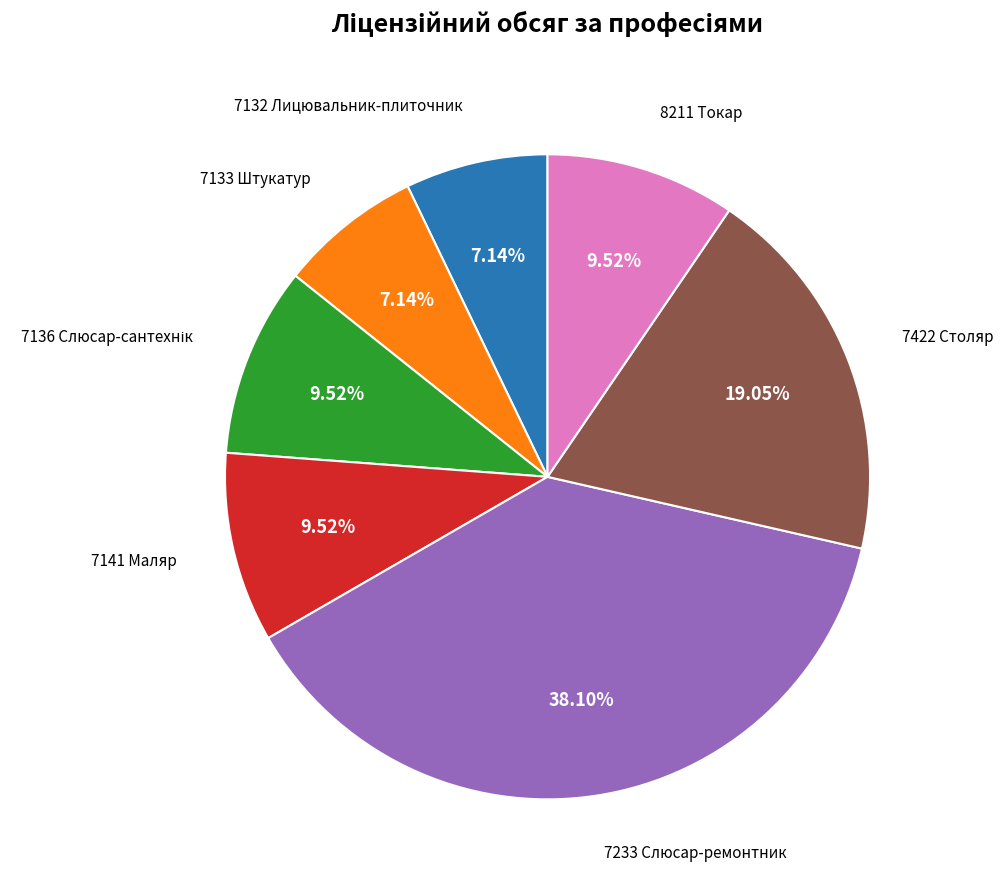

Is there a majority slice in this chart?

No